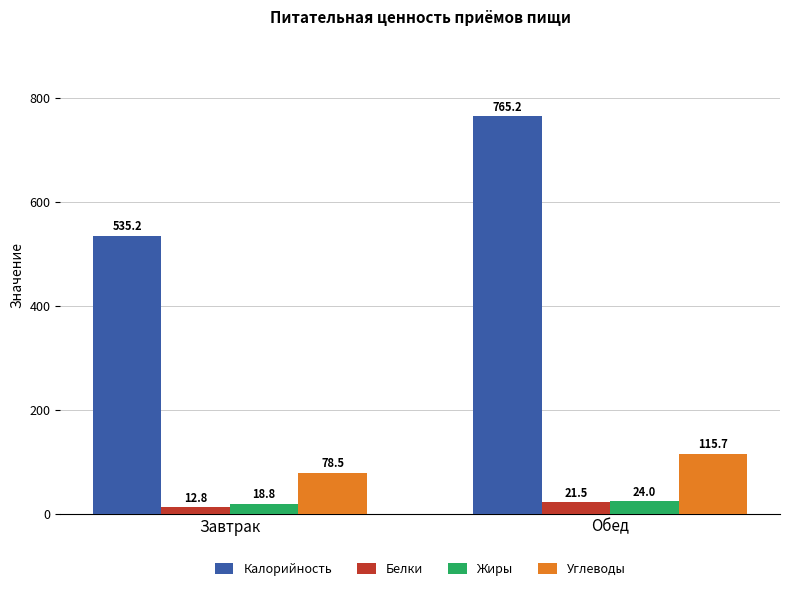

Which series has the largest total across all categories?

Калорийность